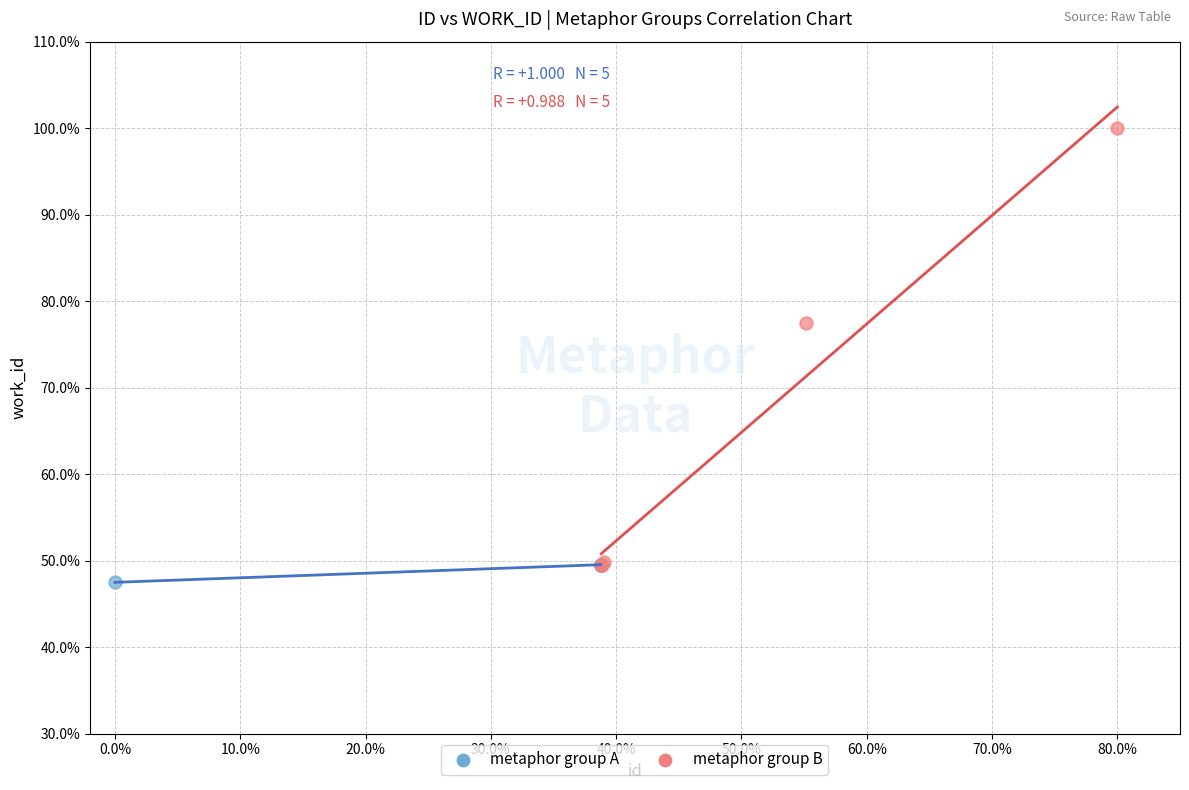

Which series reaches the minimum Y coordinate?

metaphor group A